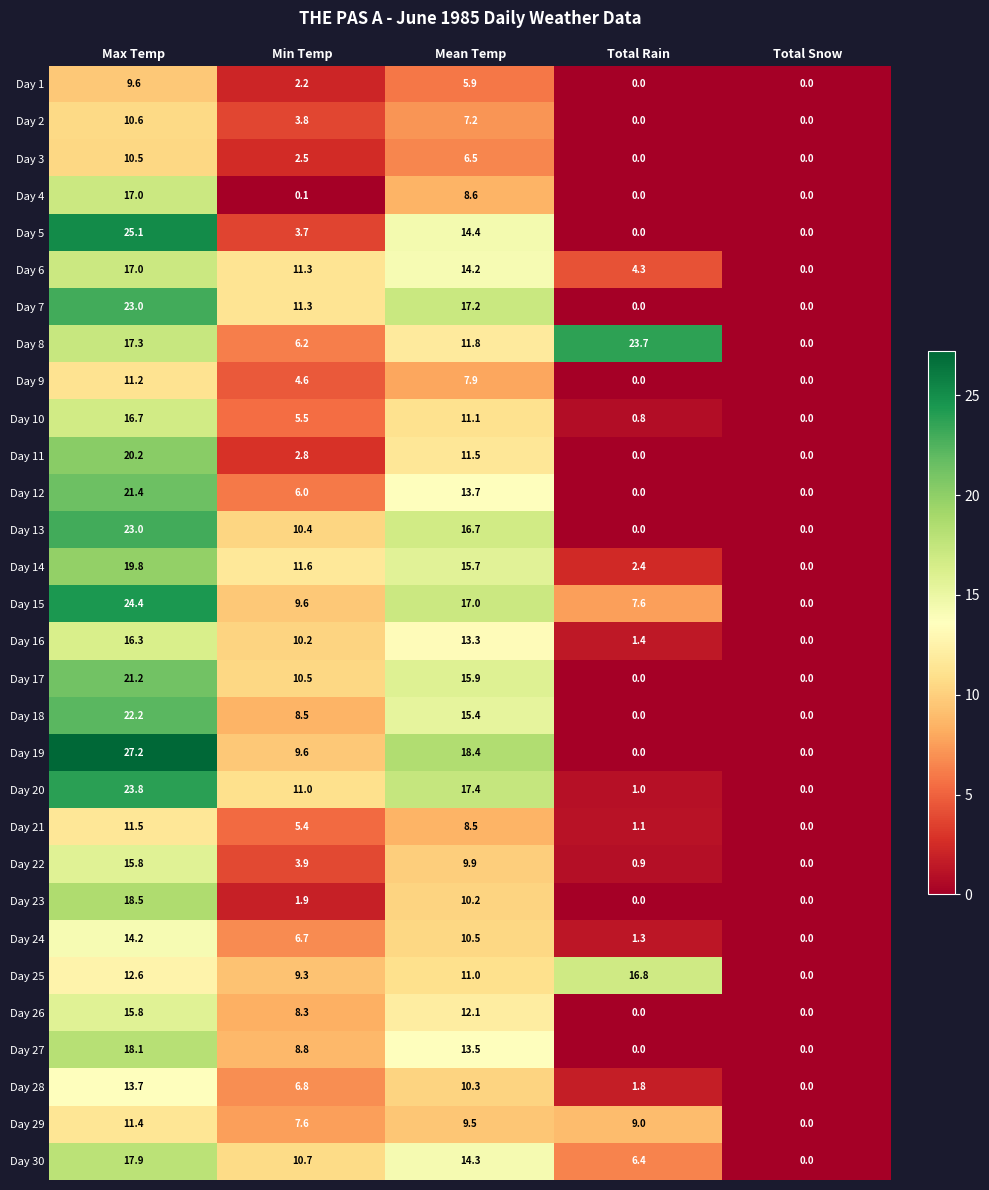

Which category has the lowest value in the Day 30 series?

Total Snow